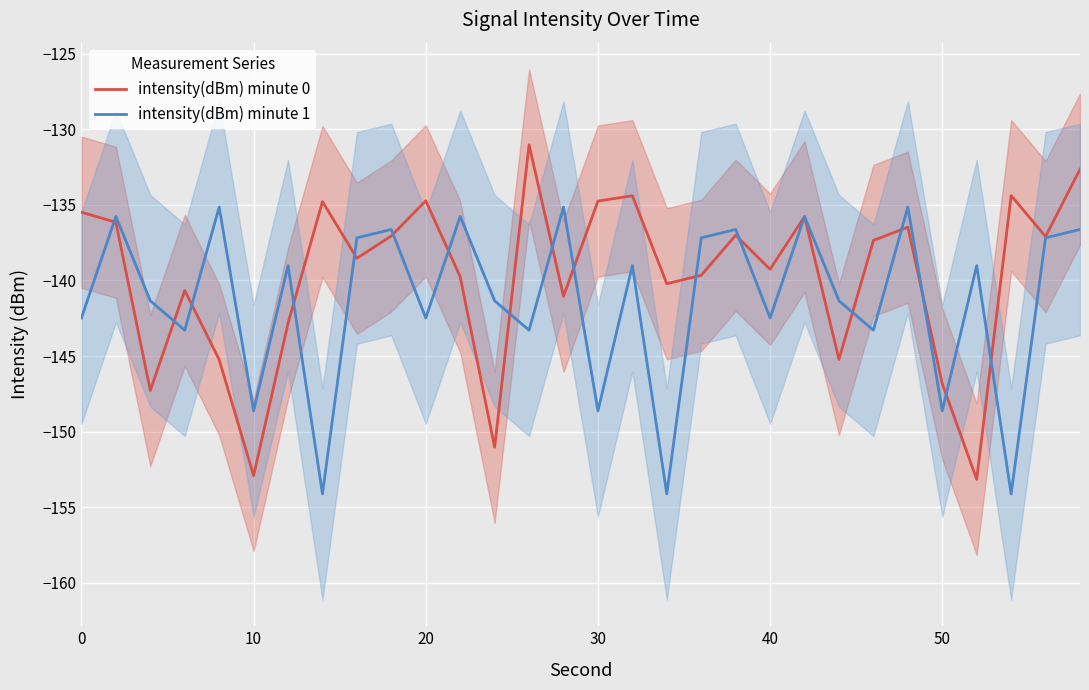

Is it true that intensity(dBm) minute 1 equals -148.6 at 30?

True